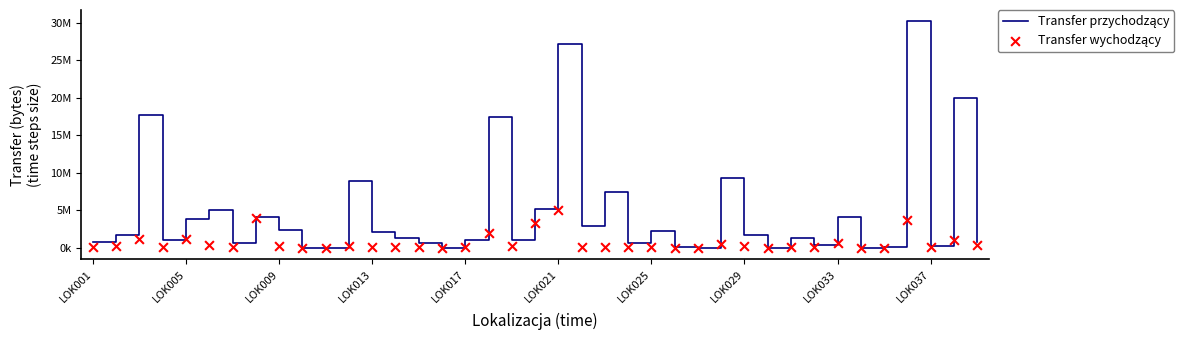

Which series has the largest total across all categories?

Transfer przychodzący